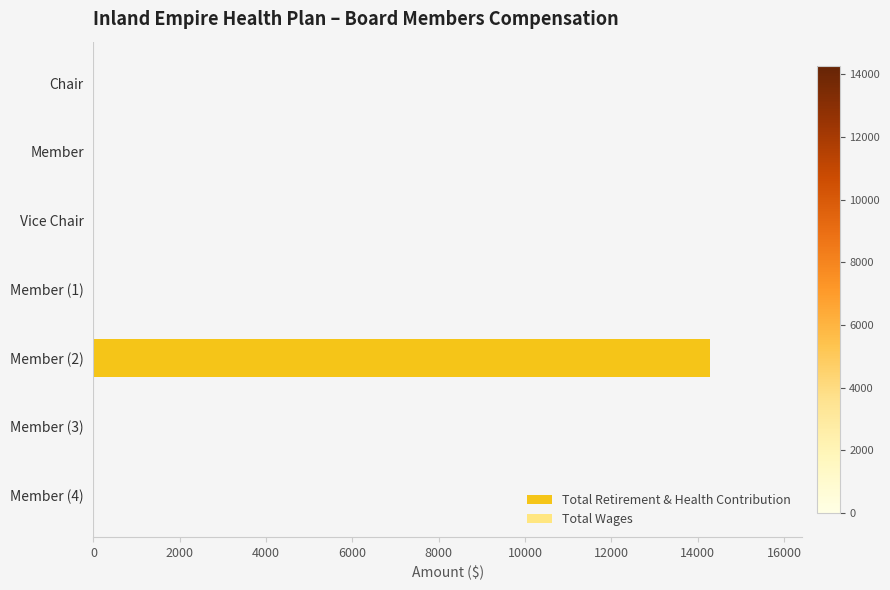

Which category has the highest value across all series?

Member (2)